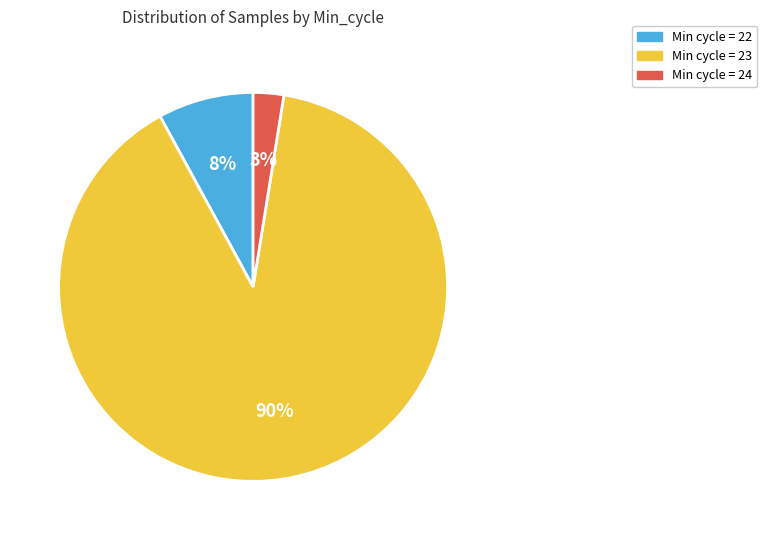

Does any single category account for the majority?

Yes